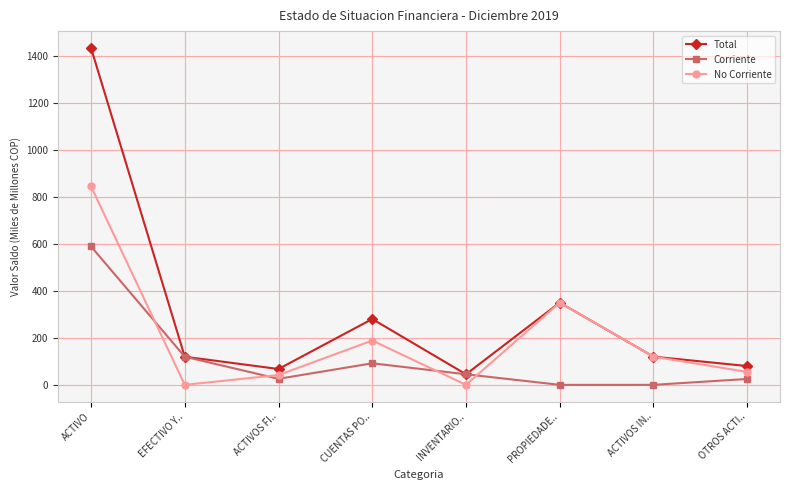

What is the total value across all series at ACTIVO?

2868.4